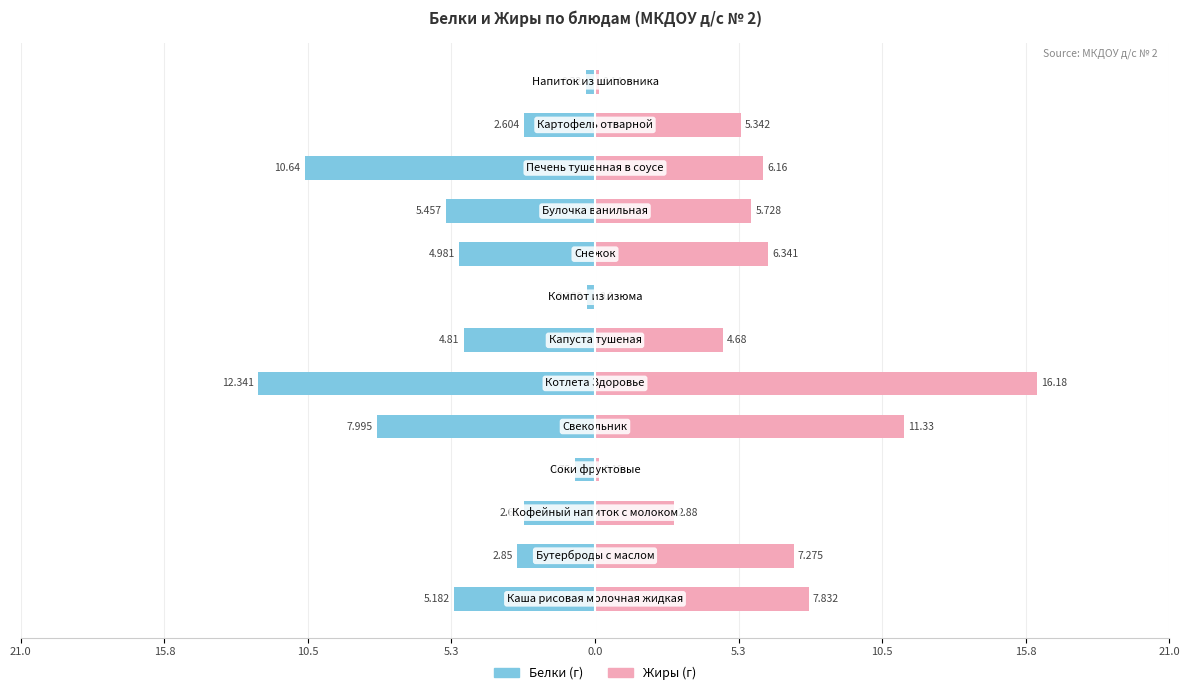

What is the average value of the Белки series?

-4.7